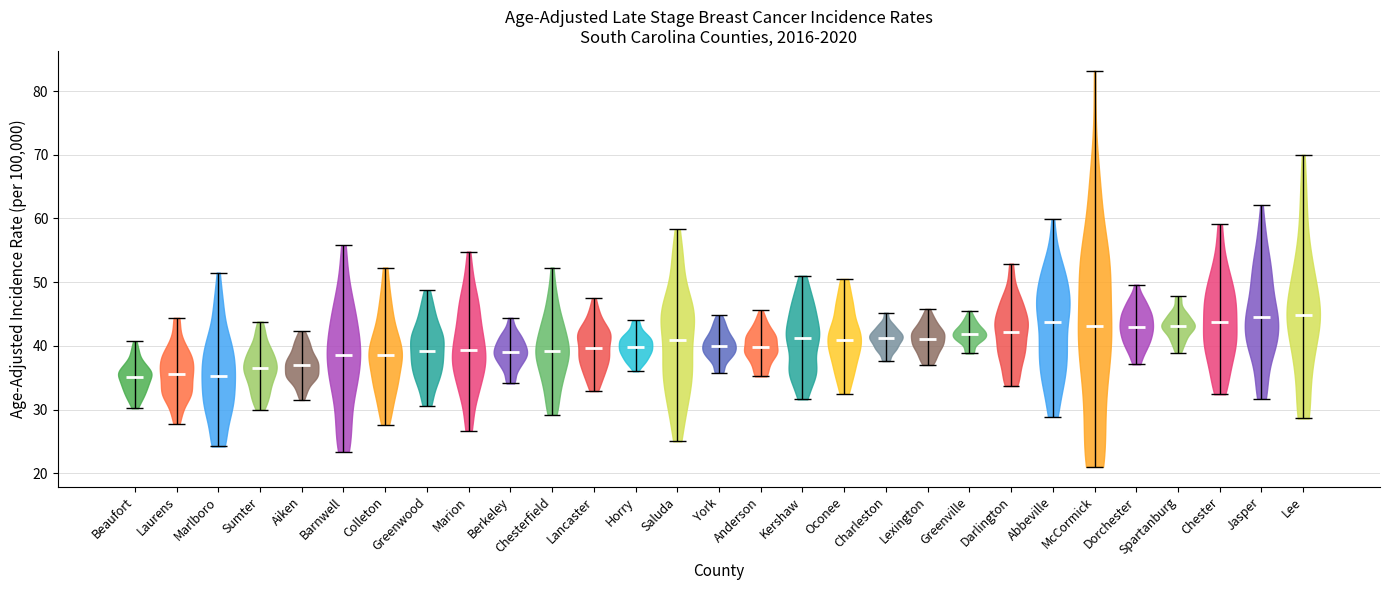

What is the lowest point the violin for Barnwell reaches on the y-axis? The values are not printed on the chart, so give them approximately, as read against the axis.

23